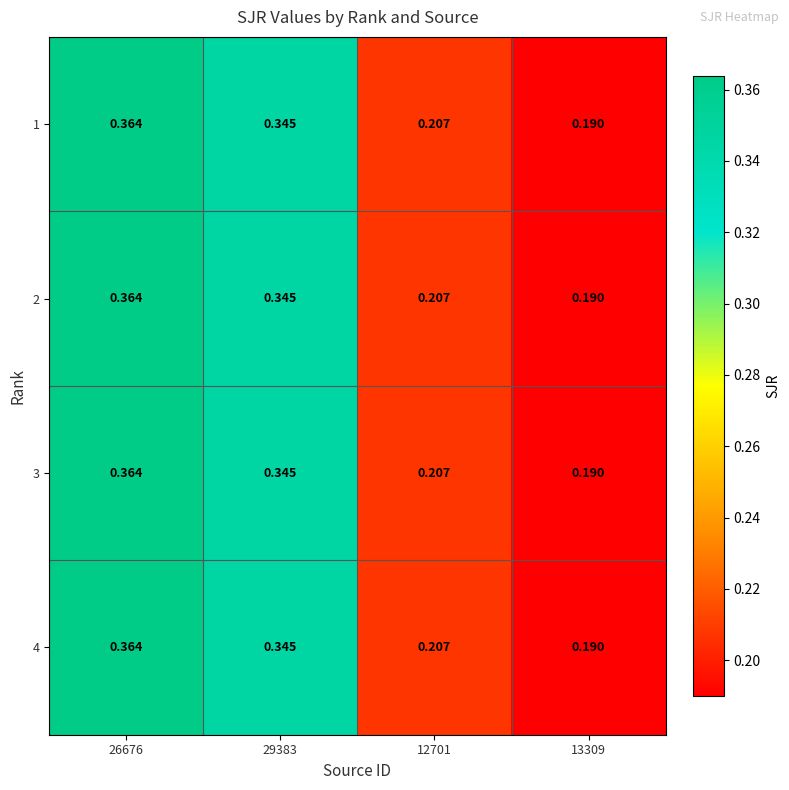

Is the value of 1 at 26676 greater than the value of 2 at 29383?

Yes